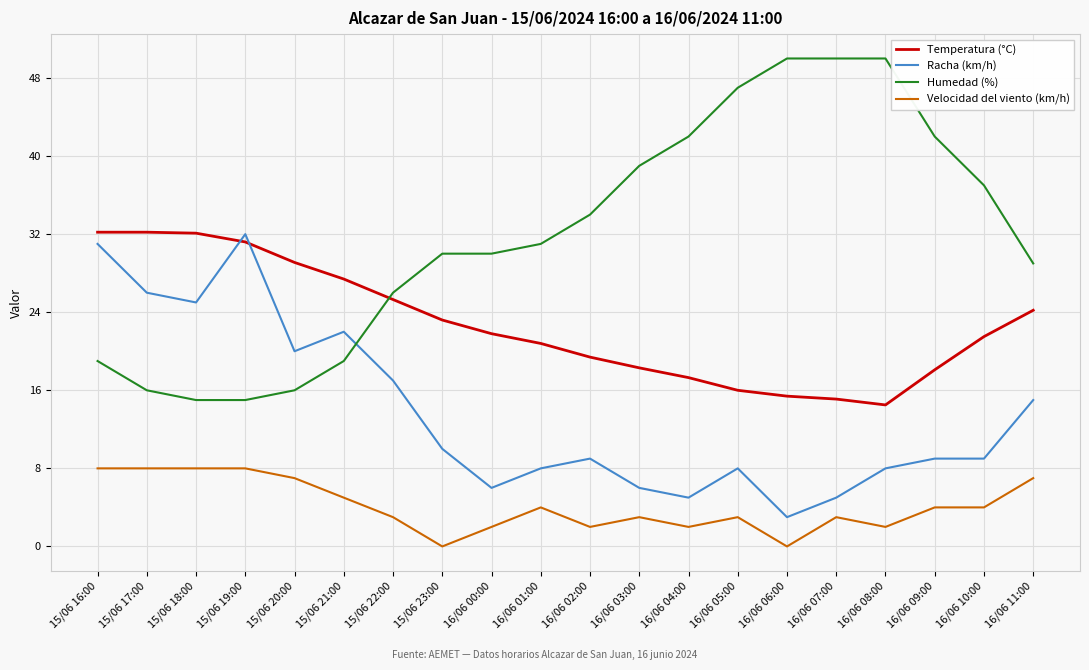

At how many categories does at least one series exceed 19?

20